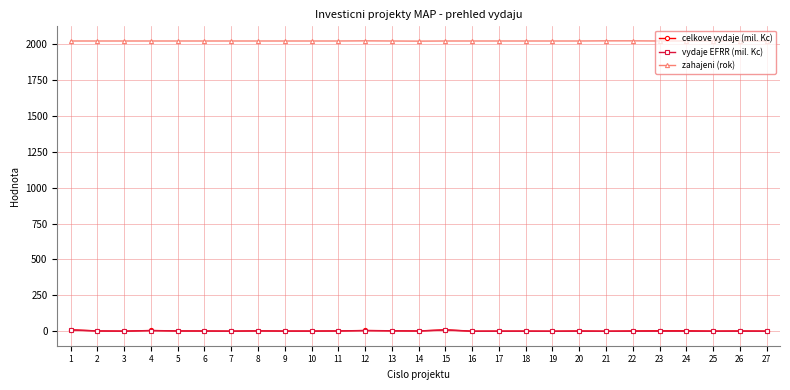

Is the value of zahajeni (rok) at 9 greater than the value of celkove vydaje (mil. Kc) at 23?

Yes